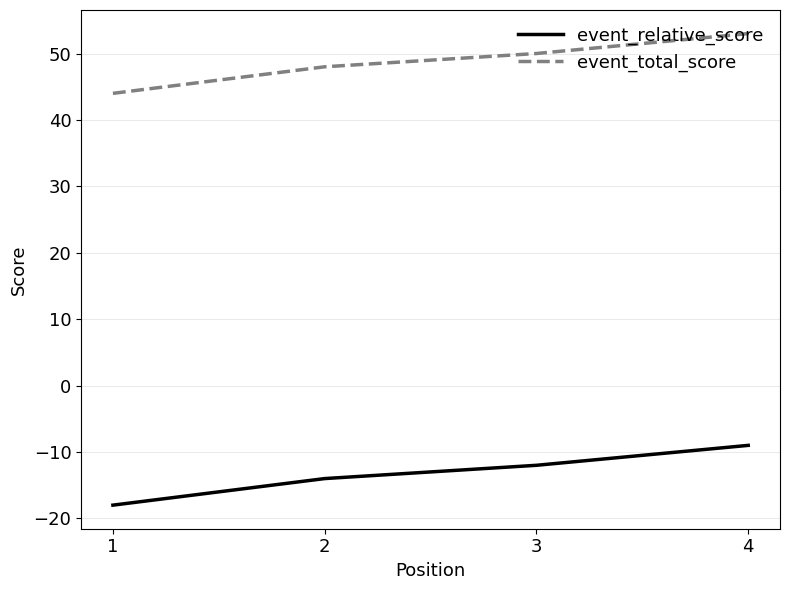

At which label is event_total_score closest to 48?

2